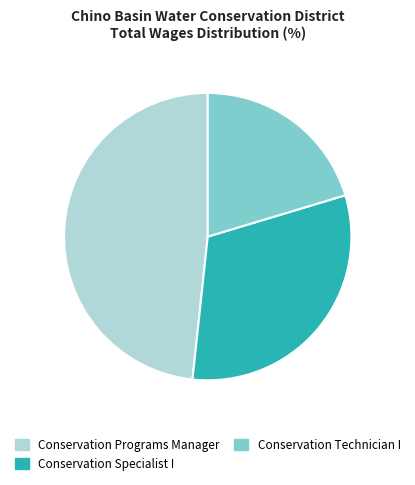

Which has a higher value, Conservation Programs Manager or Conservation Specialist I?

Conservation Programs Manager